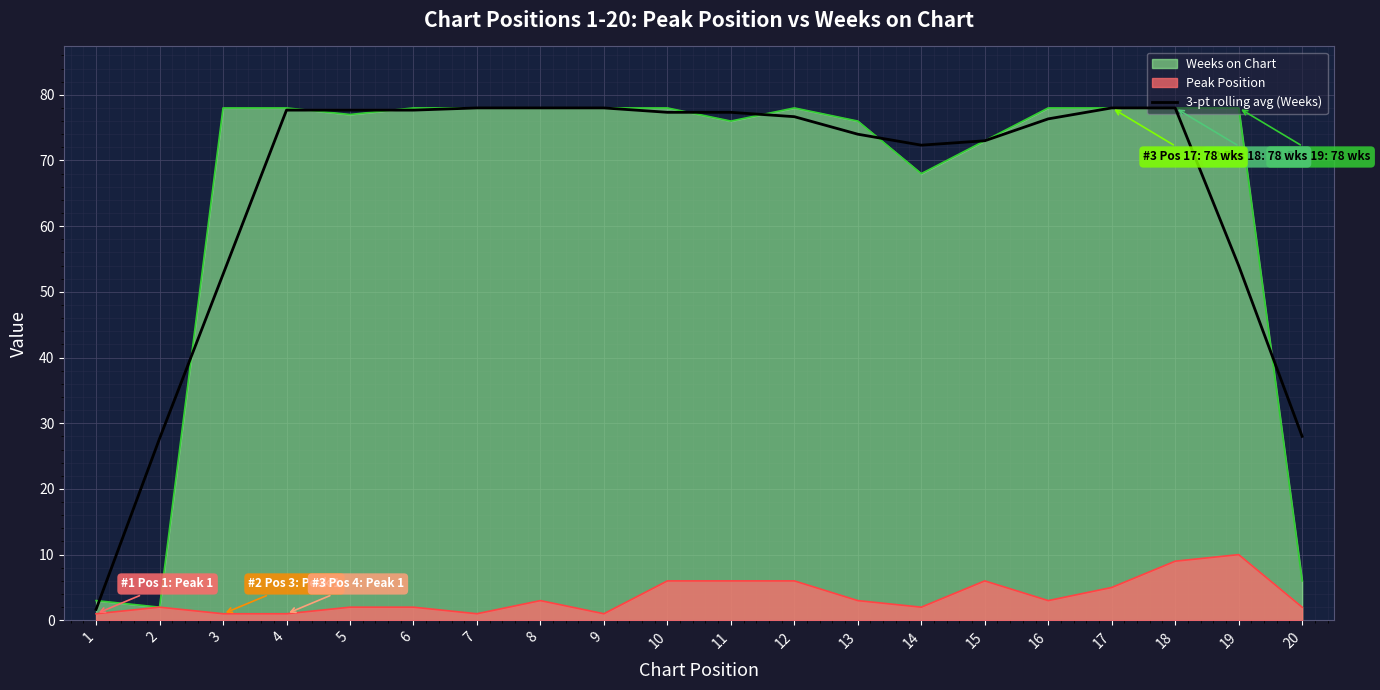

What value does the data have at 6?

77.7